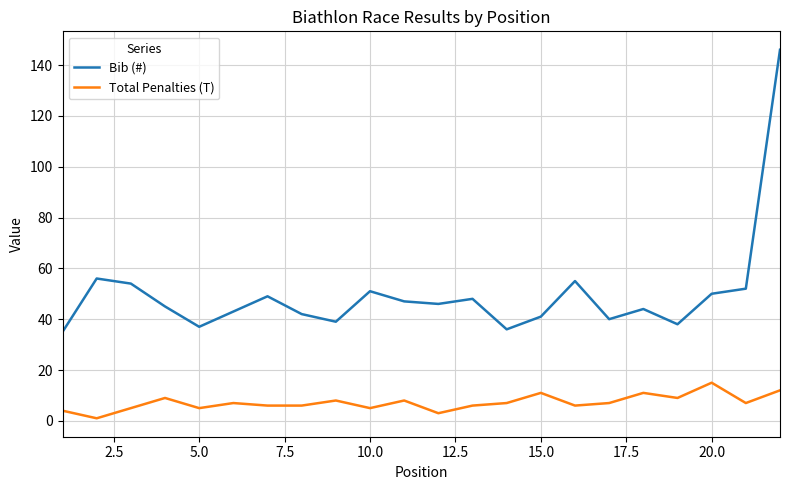

Which series has the largest range (max minus min)?

Bib (#)